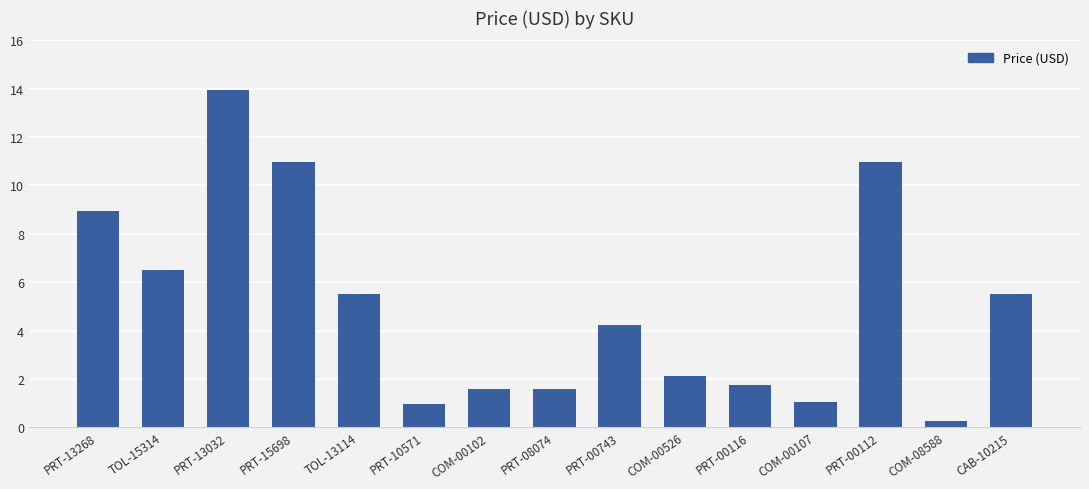

Does the chart contain stacked bars?

No